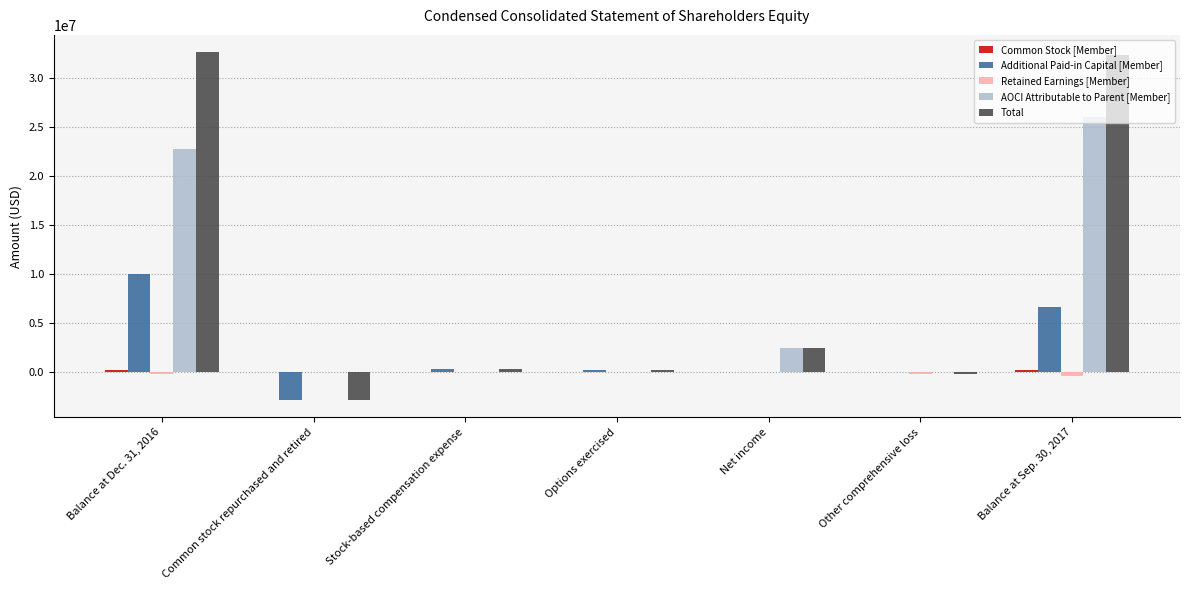

Is it true that Retained Earnings [Member] equals 0 at Stock-based compensation expense?

True